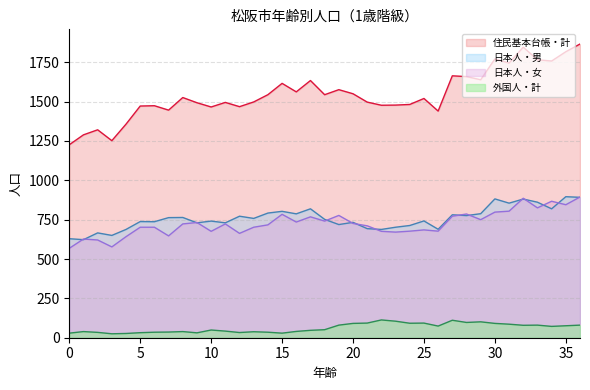

What are all the series names shown in the legend?

住民基本台帳・計, 日本人・男, 日本人・女, 外国人・計